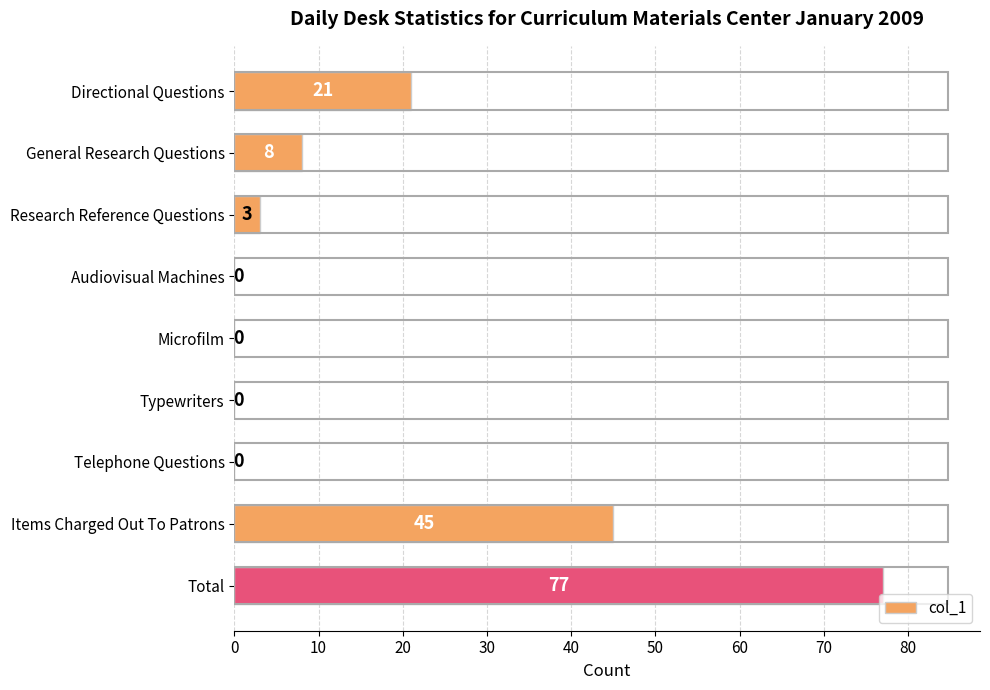

What is the sum of the values at Total and Audiovisual Machines?

77